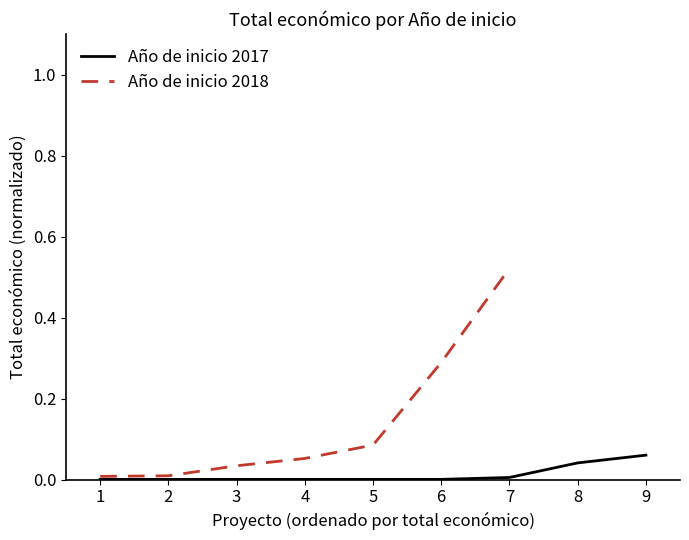

Reading right to left, what are all the values shown in this chart?

0.1	0.0	0.0	0.0	0.0	0.0	0.0	0.0	0.0